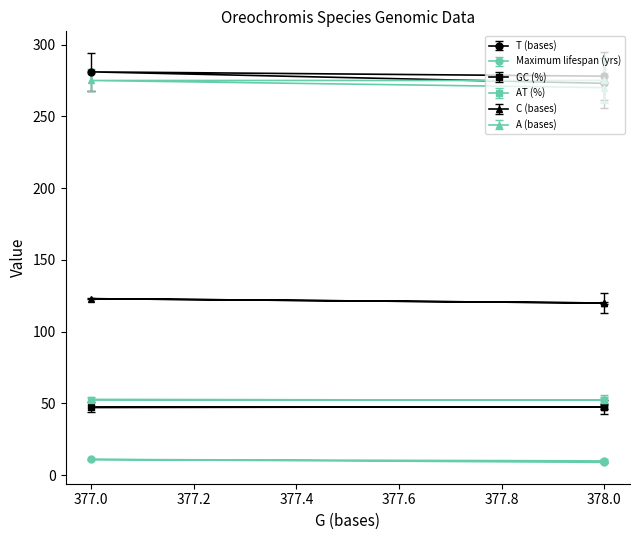

Between Oreochromis esculentus and Oreochromis niloticus, which series saw the biggest shift?

T (bases)